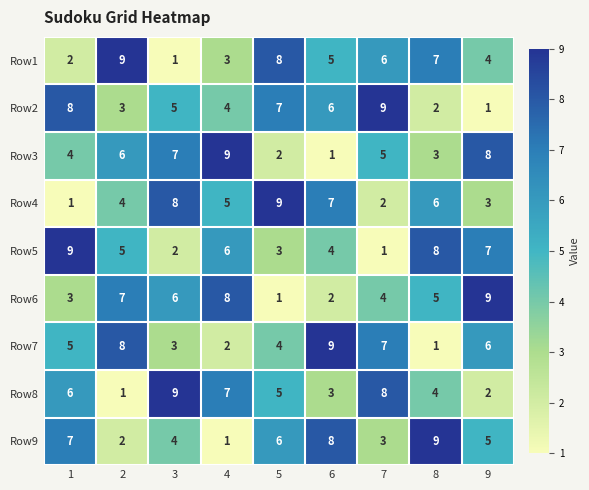

What is the total value across all series at 2?

45